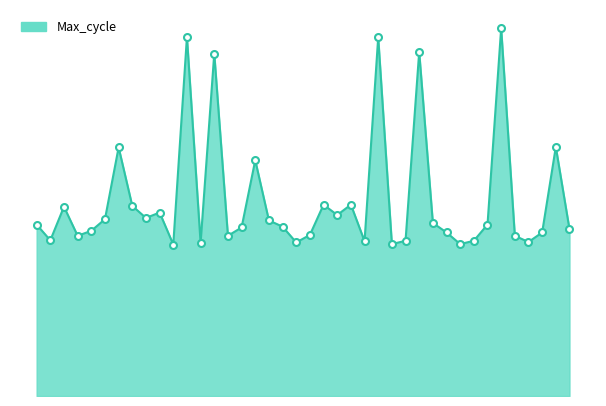

Reading left to right, list all the values displayed in this chart.

06:00=20213	06:03=20175	06:06=20256	06:09=20186	06:12=20198	06:14=20226	06:17=20399	06:20=20258	06:23=20229	06:25=20242	06:28=20165	06:31=20665	06:34=20169	06:36=20625	06:39=20186	06:42=20206	06:45=20368	06:47=20223	06:50=20208	06:53=20170	06:56=20188	06:59=20261	07:01=20236	07:04=20261	07:07=20173	07:10=20664	07:12=20166	07:15=20174	07:18=20629	07:21=20217	07:23=20194	07:26=20166	07:29=20174	07:32=20213	07:34=20686	07:37=20186	07:40=20171	07:43=20194	07:49=20400	07:51=20202